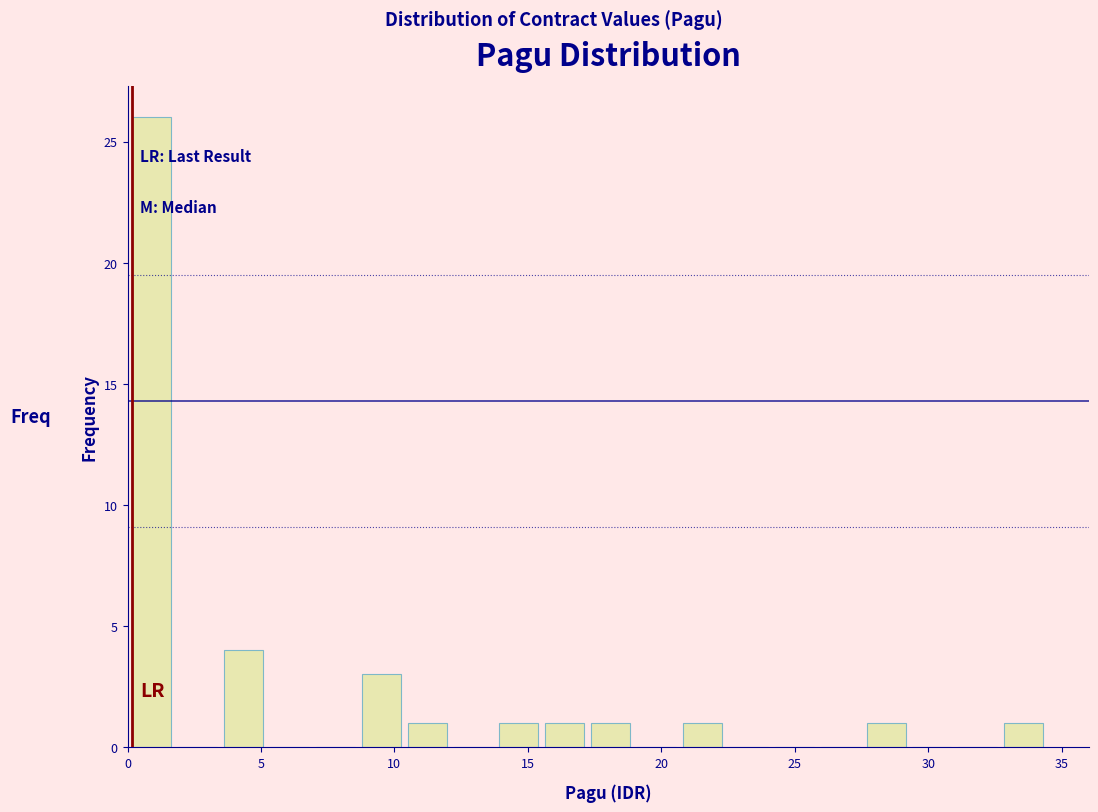

Around what value on the x-axis is the tallest bar? Give the approximate position of its centre, as read against the axis.

1.0